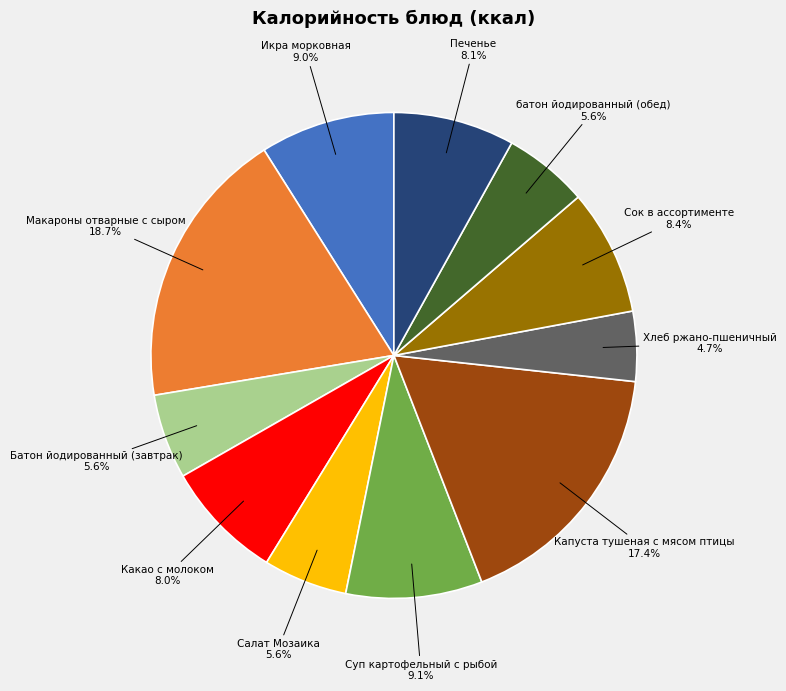

To the nearest percent, what is the average slice percentage?

9%